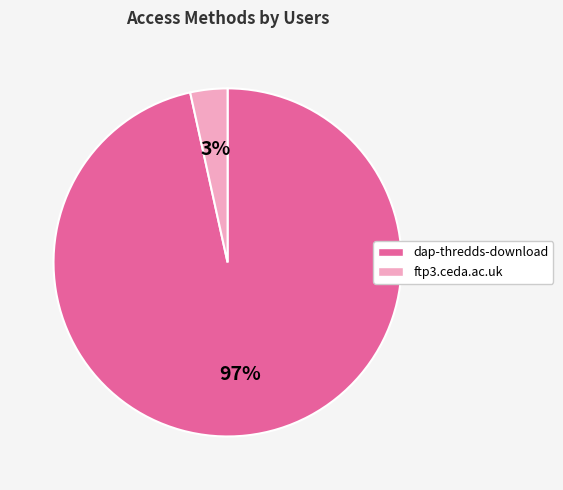

How many segments does this pie chart have?

2